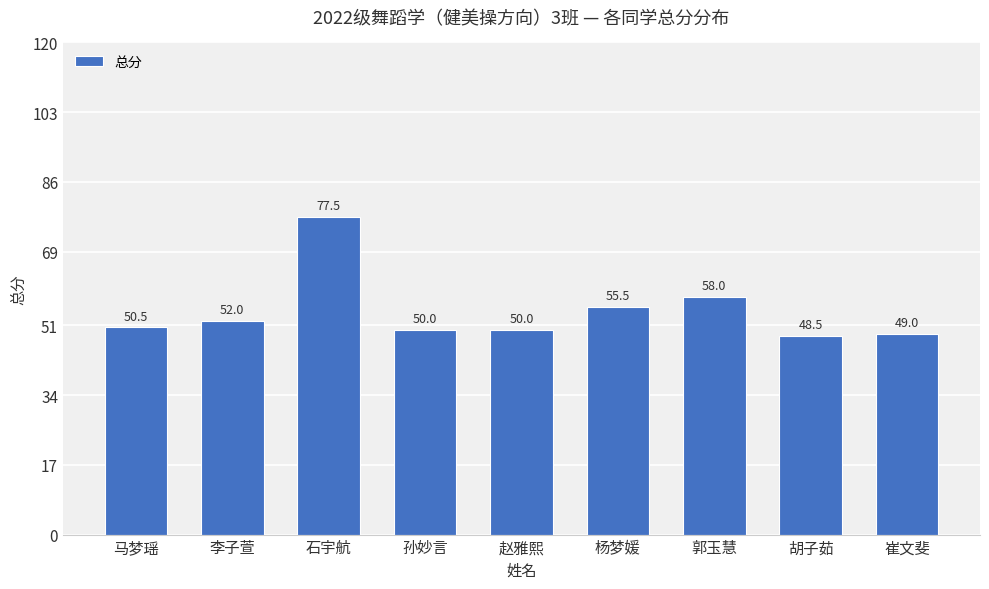

Does the chart contain any negative values?

No